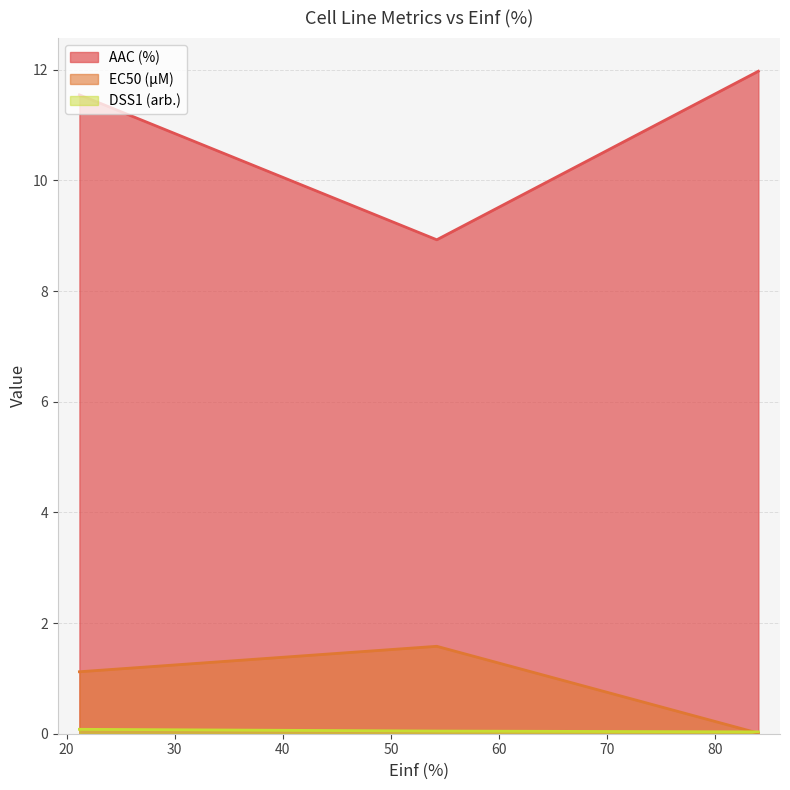

What is the sum of the AAC (%) values at gCSI and GDSC1000 rep 1?

23.5